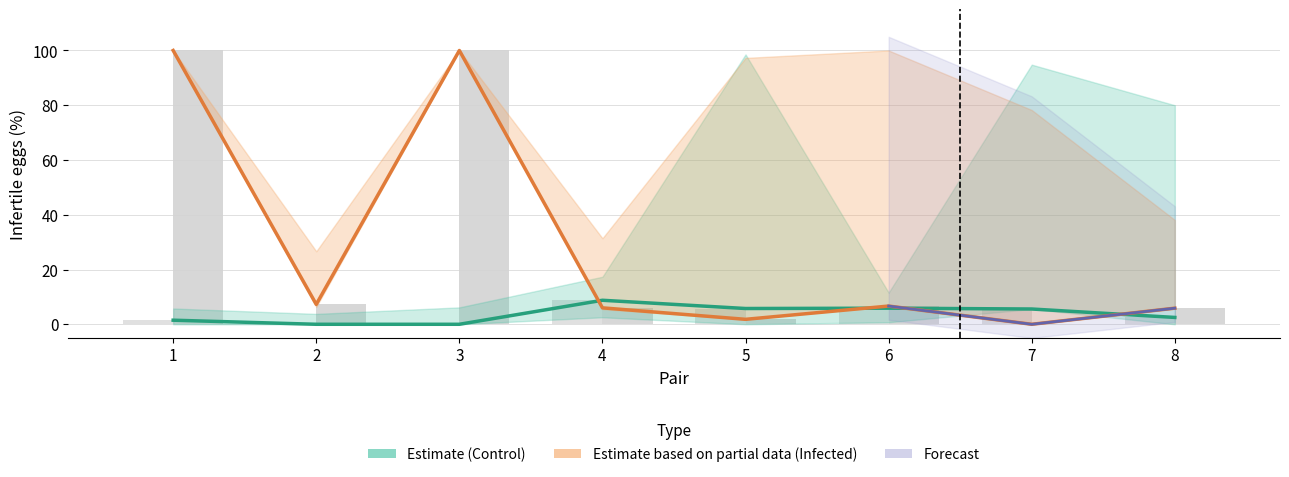

Which label corresponds to the smallest value in the chart?

2